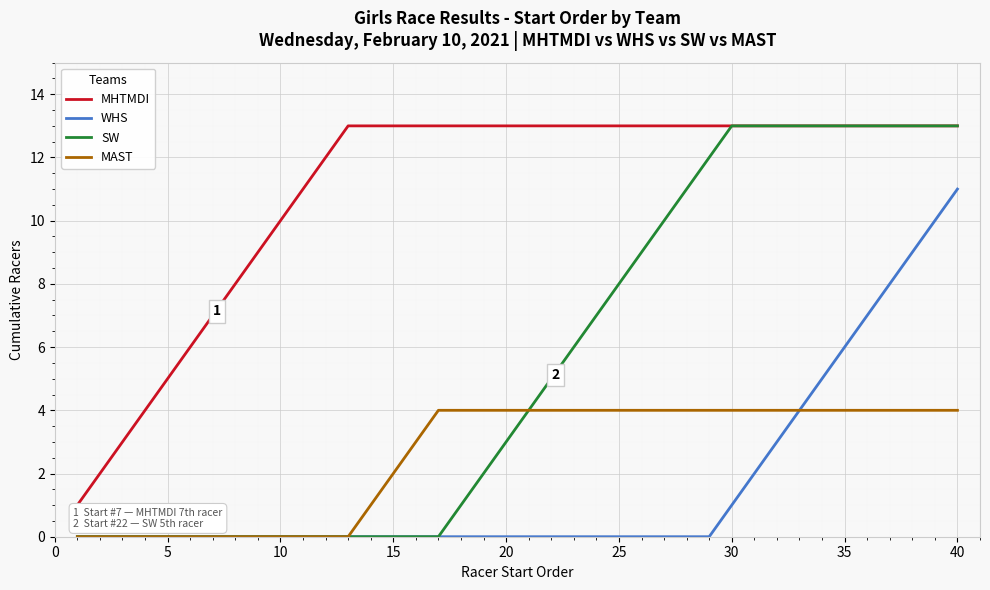

What is the greatest value displayed?

13